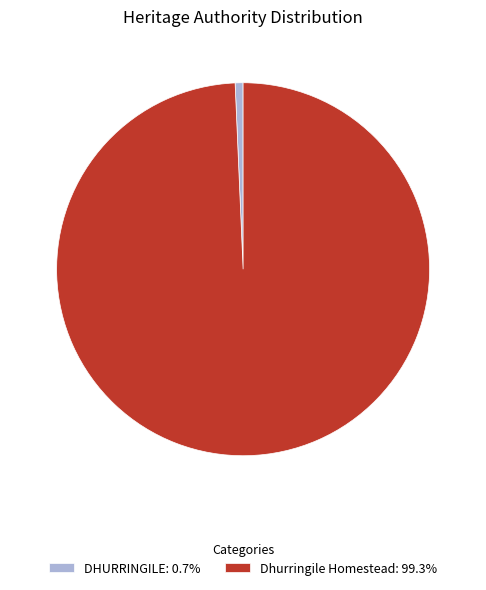

Does Dhurringile Homestead: 99.3% account for over 50% of the chart?

Yes